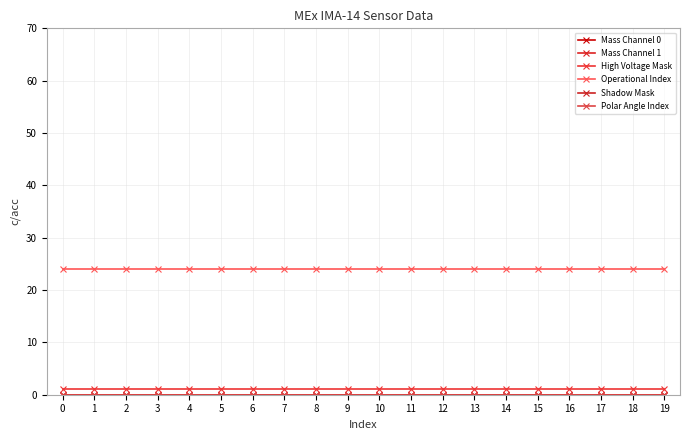

Reading left to right, extract all data points from this chart.

Mass Channel 0: 0	0	0	0	0	0	0	0	0	0	0	0	0	0	0	0	0	0	0	0
Mass Channel 1: 0	0	0	0	0	0	0	0	0	0	0	0	0	0	0	0	0	0	0	0
High Voltage Mask: 1	1	1	1	1	1	1	1	1	1	1	1	1	1	1	1	1	1	1	1
Operational Index: 24	24	24	24	24	24	24	24	24	24	24	24	24	24	24	24	24	24	24	24
Shadow Mask: 0	0	0	0	0	0	0	0	0	0	0	0	0	0	0	0	0	0	0	0
Polar Angle Index: 0	0	0	0	0	0	0	0	0	0	0	0	0	0	0	0	0	0	0	0